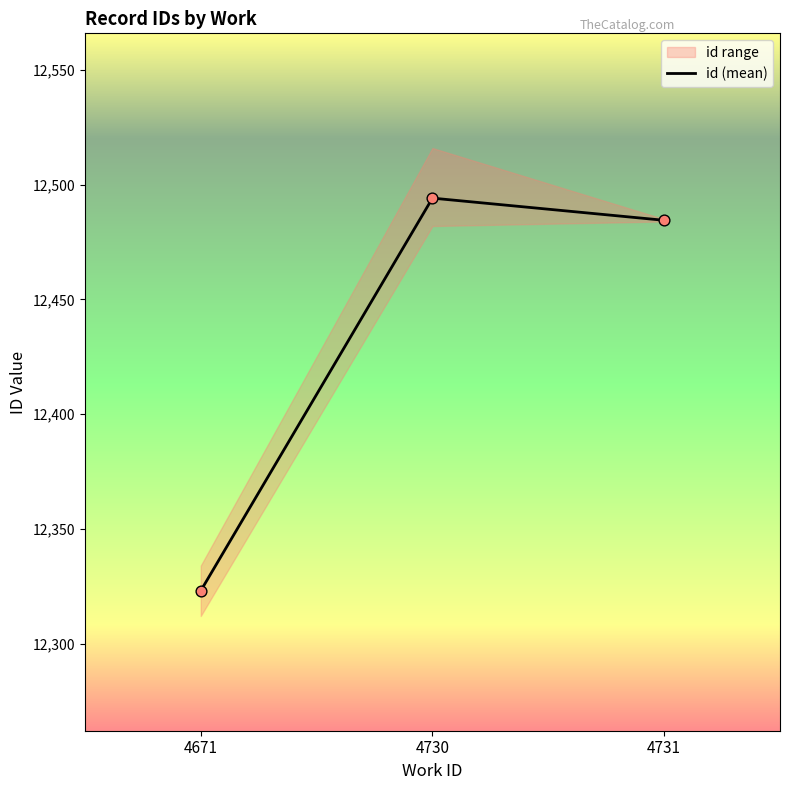

What is the ratio of the value at 4731 to the value at 4730?

1.0